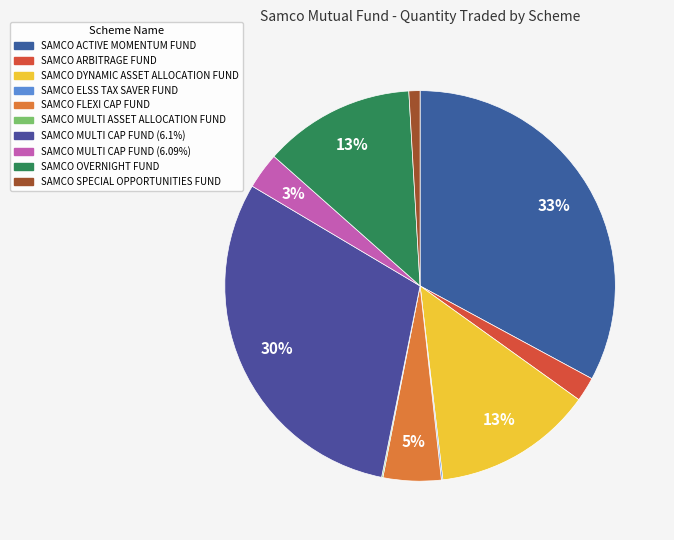

Count the number of slices in the pie.

10